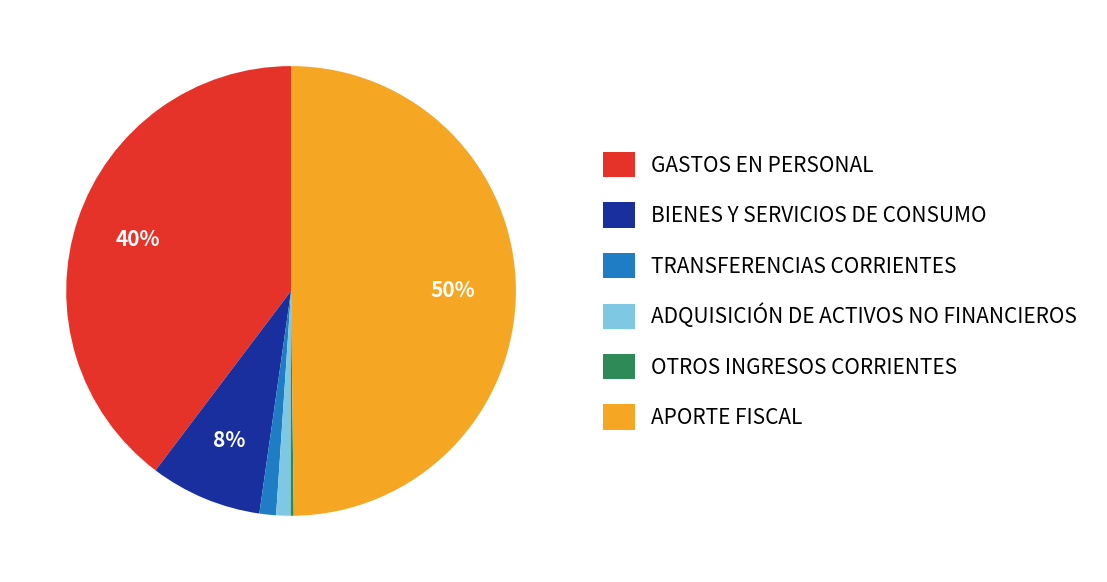

To the nearest percent, what is the difference between the largest and smallest slice percentages?

50%